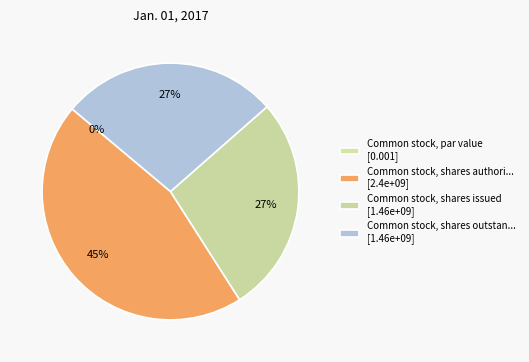

Is there any slice that represents more than half of the pie?

No